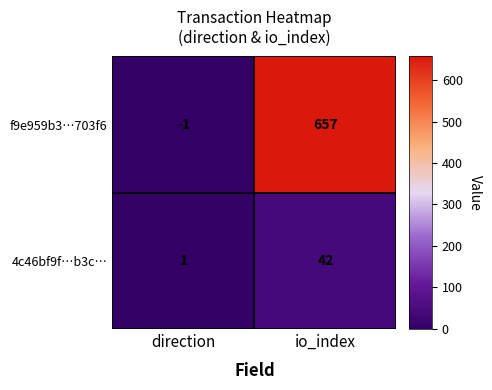

How many series are shown in this chart?

2